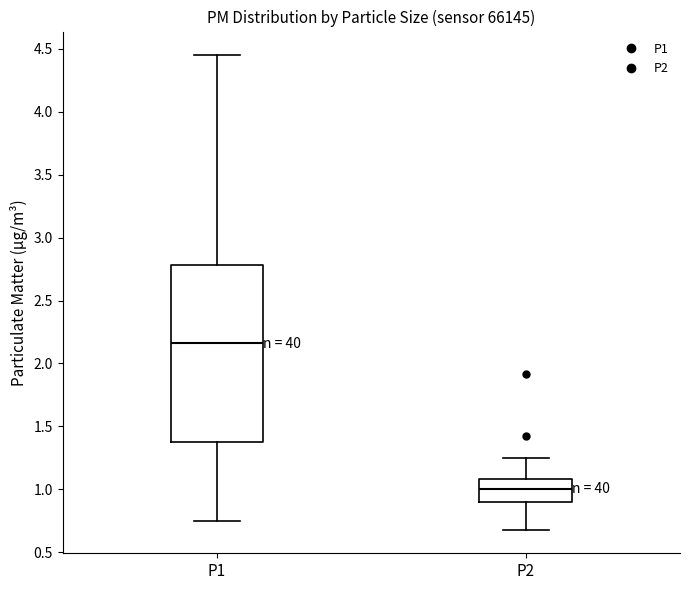

Which box is the tallest, from its lower edge to its upper edge?

P1